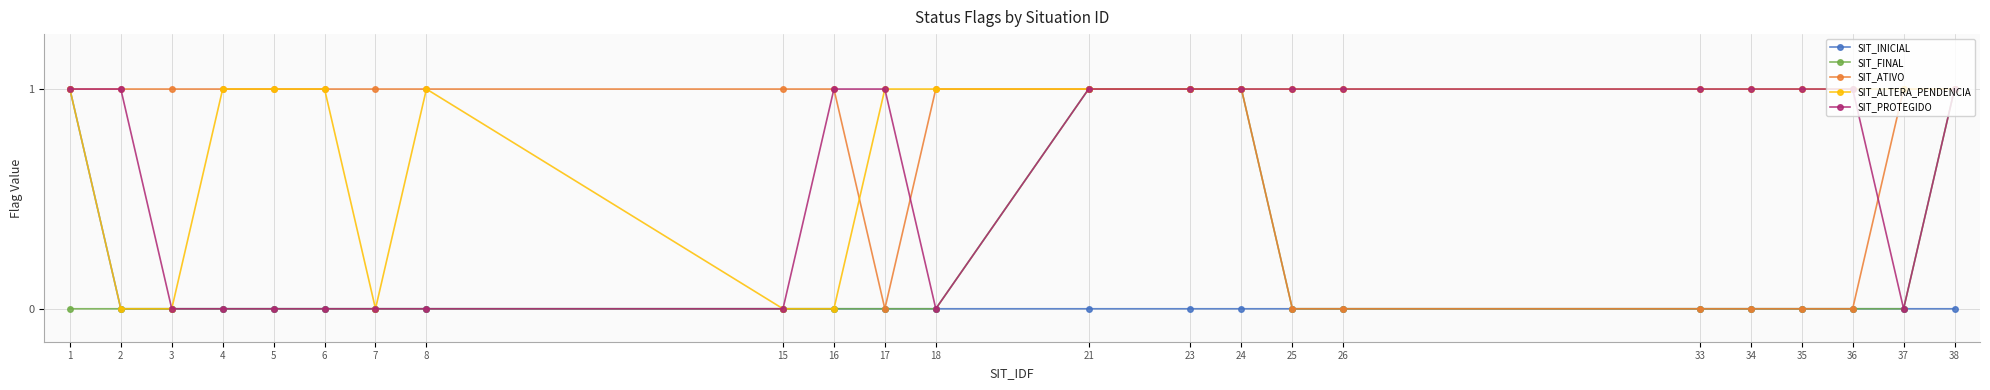

Which series has the largest total across all categories?

SIT_ALTERA_PENDENCIA